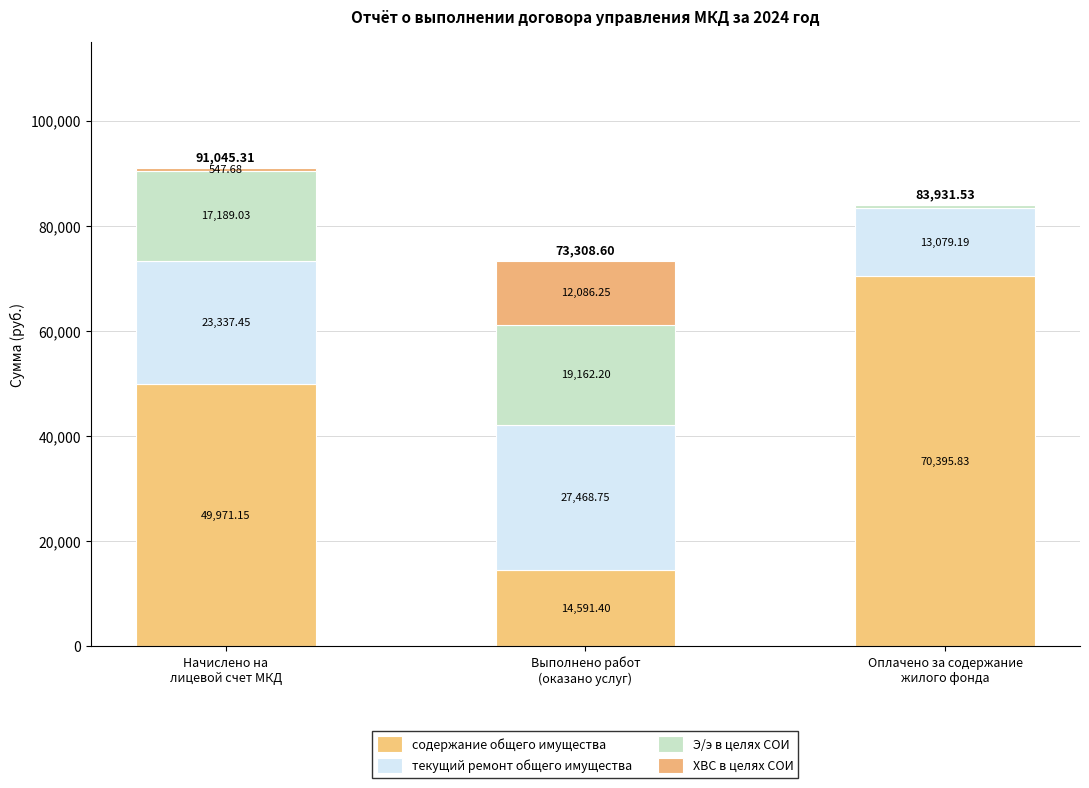

Does the chart contain stacked bars?

Yes